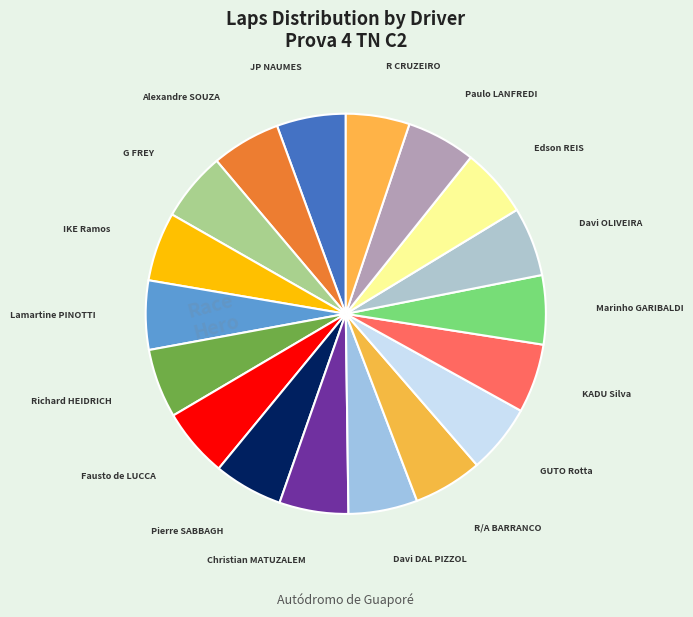

Is the sum of KADU Silva and Alexandre SOUZA greater than half?

No